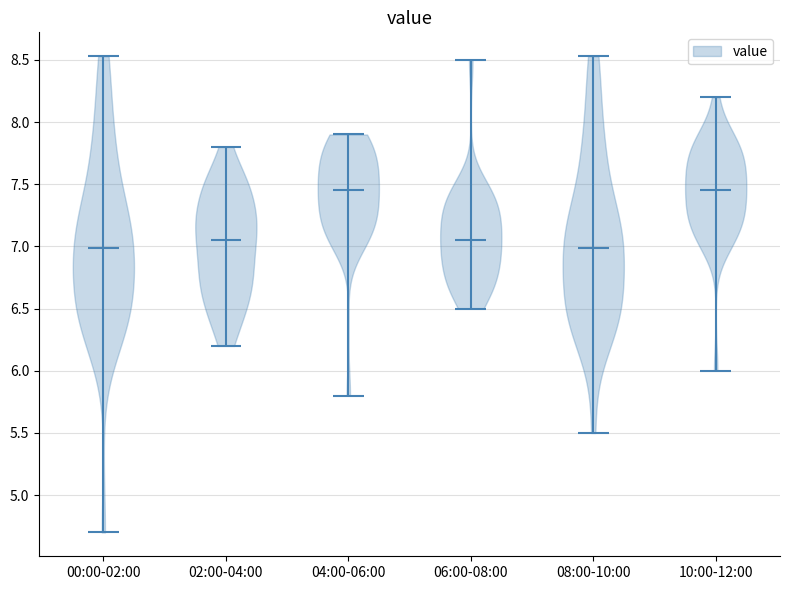

Reading left to right, read every violin against the y-axis: where its median line is, and the lowest and highest points it reaches. The values are not printed on the chart, so give them approximately, as read against the axis.

00:00-02:00: median line 7.00, lowest point 4.70, highest point 8.55
02:00-04:00: median line 7.05, lowest point 6.20, highest point 7.80
04:00-06:00: median line 7.45, lowest point 5.80, highest point 7.90
06:00-08:00: median line 7.05, lowest point 6.50, highest point 8.50
08:00-10:00: median line 7.00, lowest point 5.50, highest point 8.55
10:00-12:00: median line 7.45, lowest point 6.00, highest point 8.20